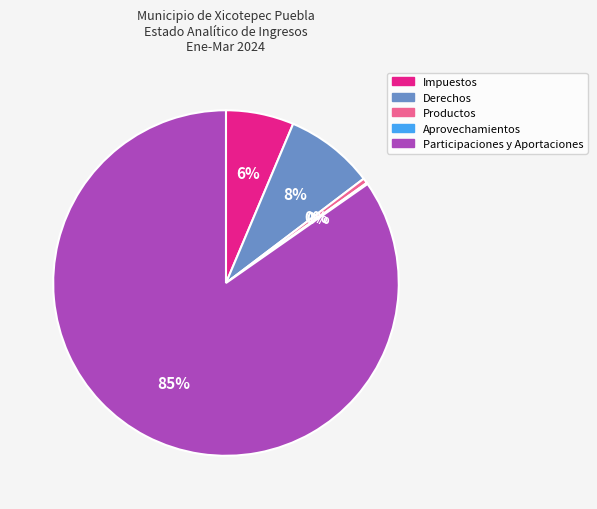

Which category has the biggest portion of the pie?

Participaciones y Aportaciones